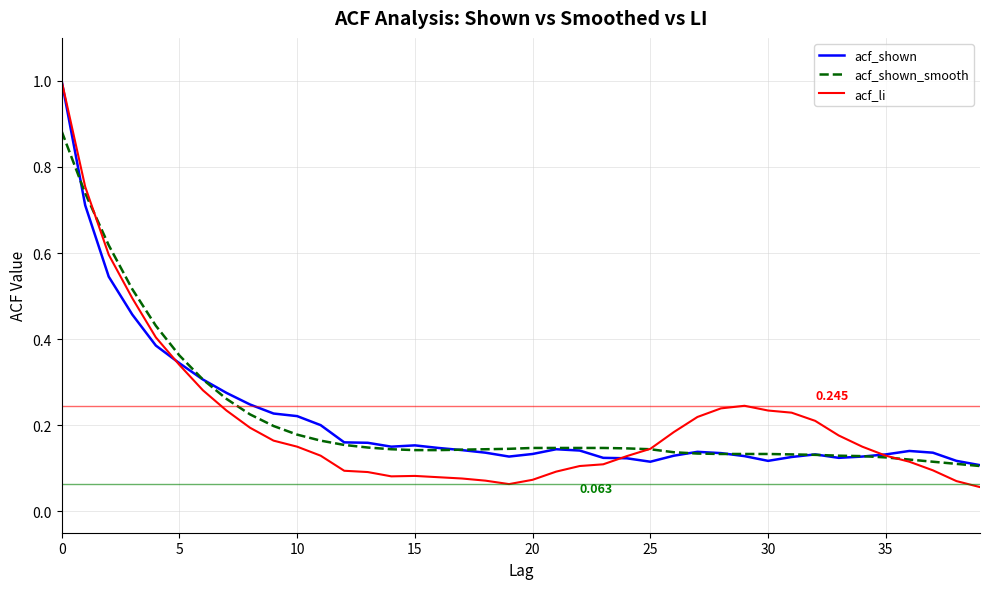

How many lines are shown in the chart?

3